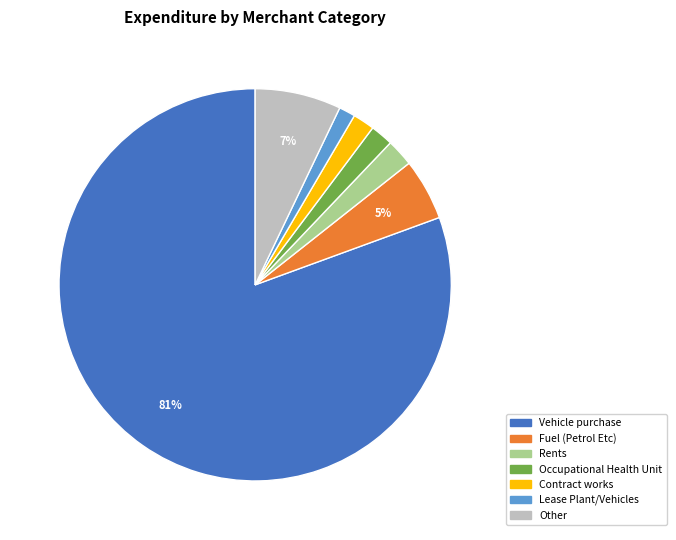

Does Occupational Health Unit represent more than half of the total?

No